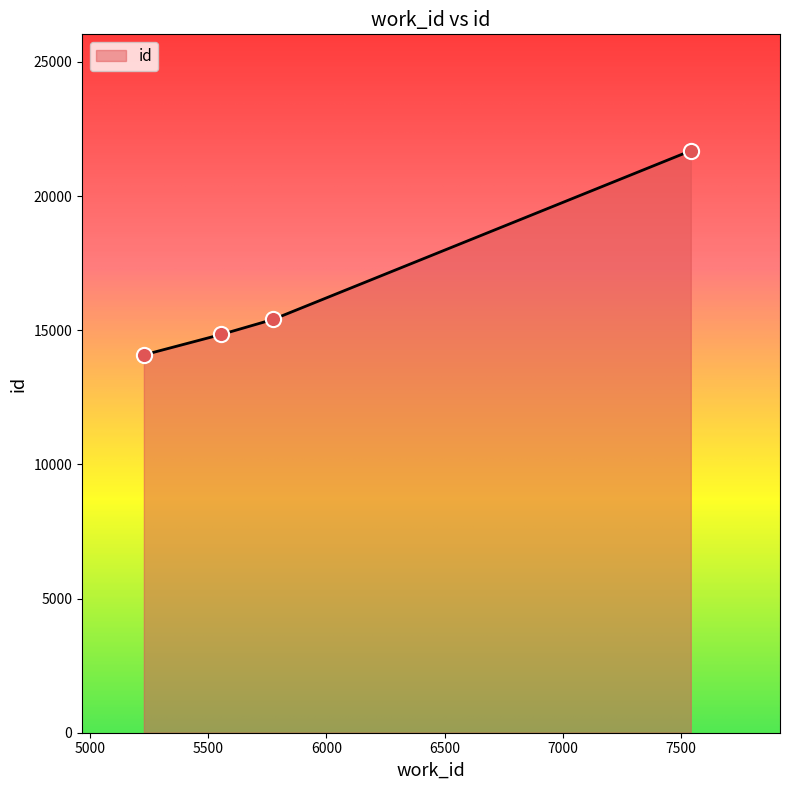

What is the sum of all values?

66014